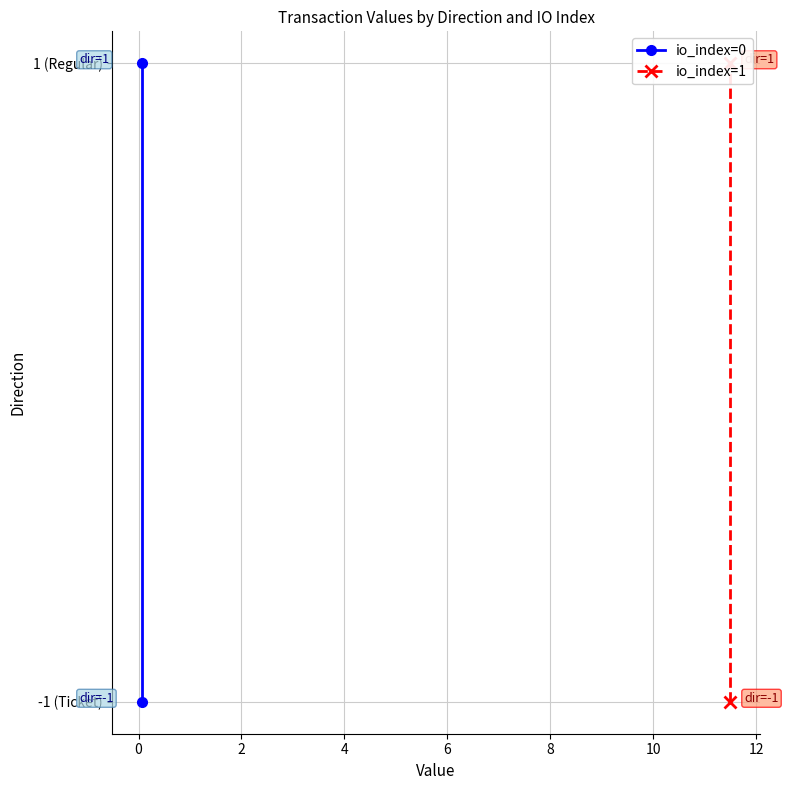

The value of io_index=0 at 0 is 1. True or false?

False